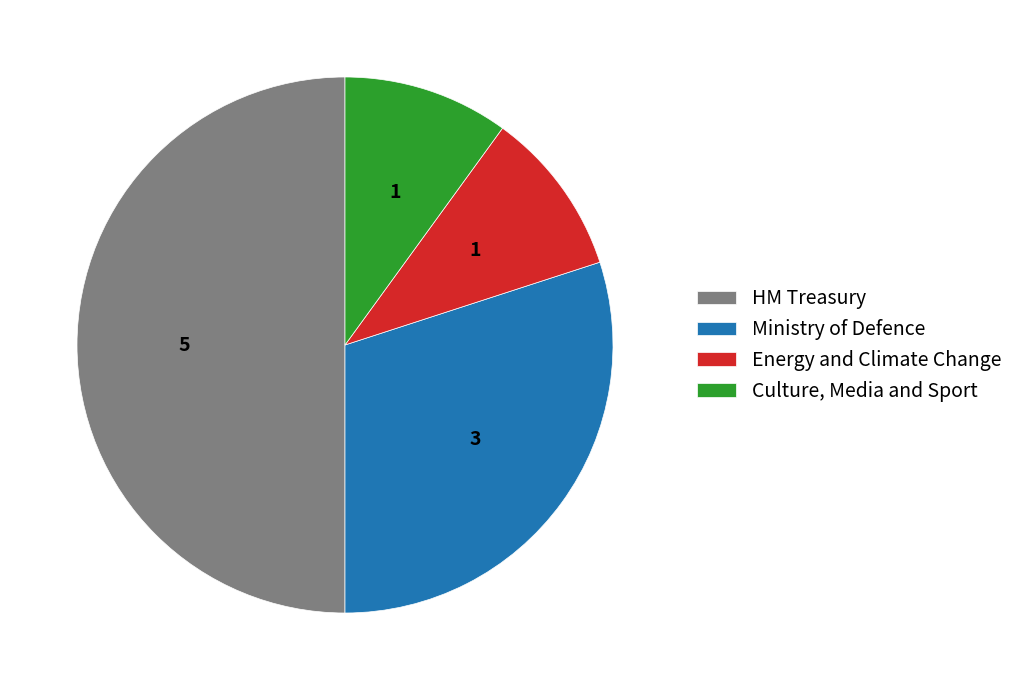

Between Culture, Media and Sport and HM Treasury, which is larger?

HM Treasury